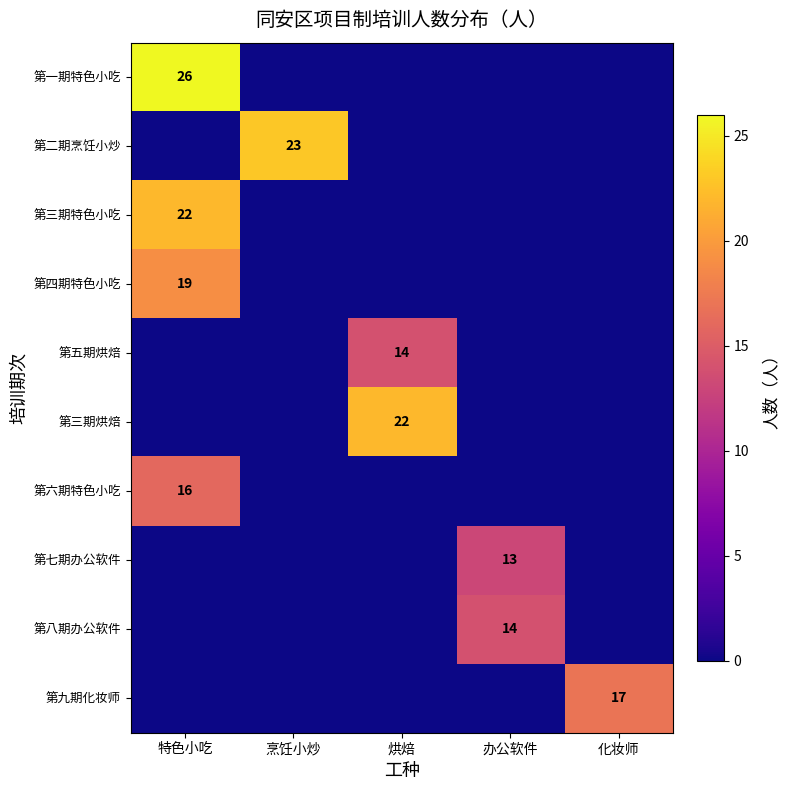

At how many categories does at least one series exceed 25?

1